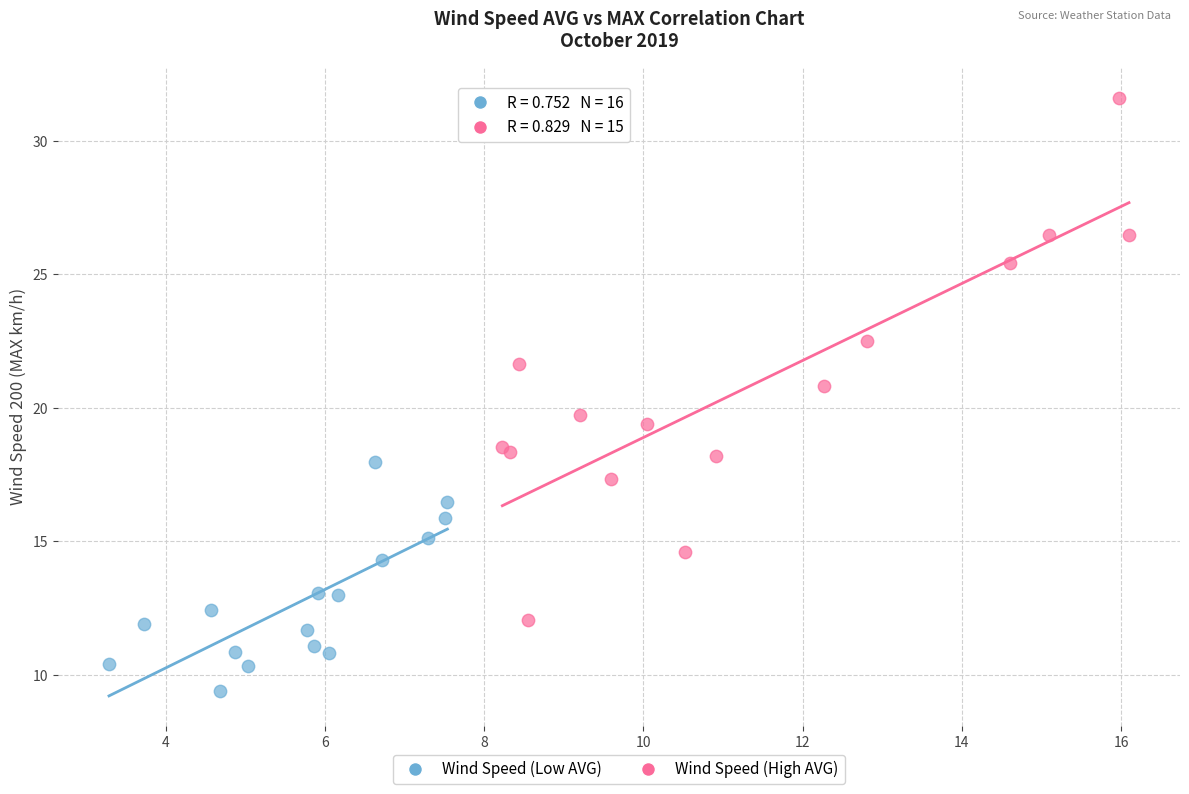

Which series reaches the minimum Y coordinate?

Wind Speed (Low AVG)